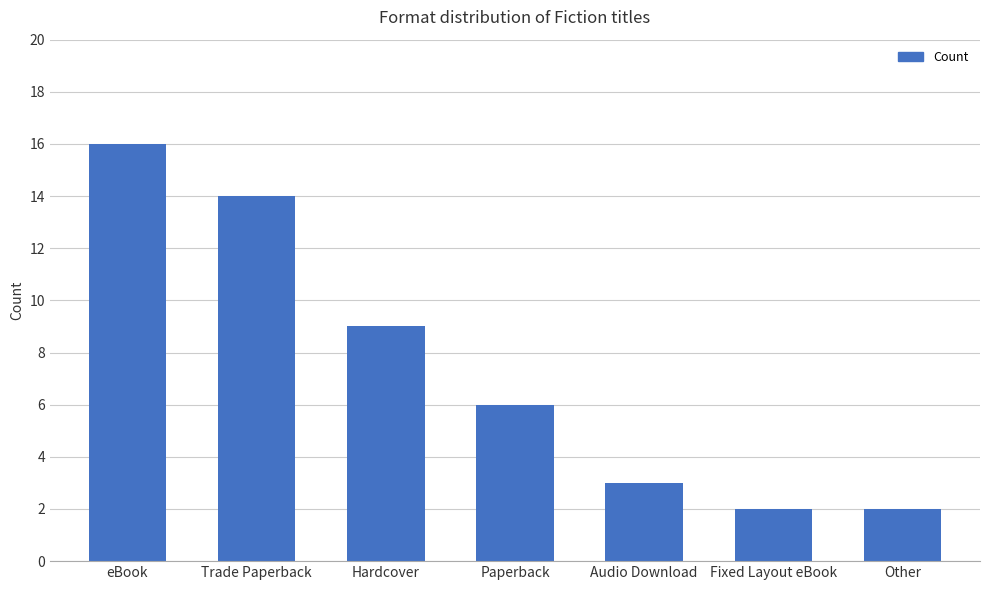

How many data points are less than 6?

3